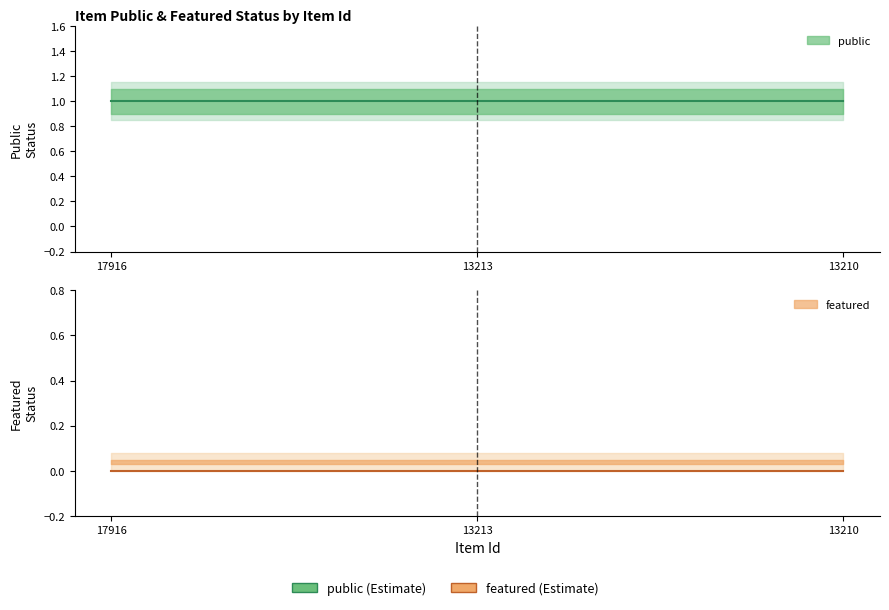

The public series shows 2 at 13213. True or false?

False